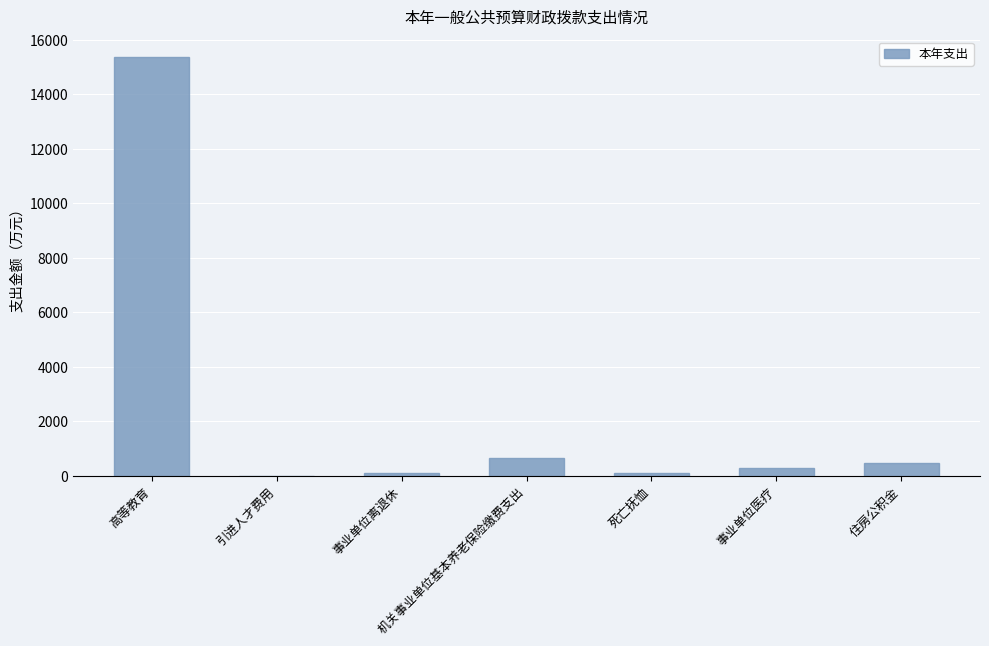

What is the sum of the values at 事业单位医疗 and 死亡抚恤?

388.6